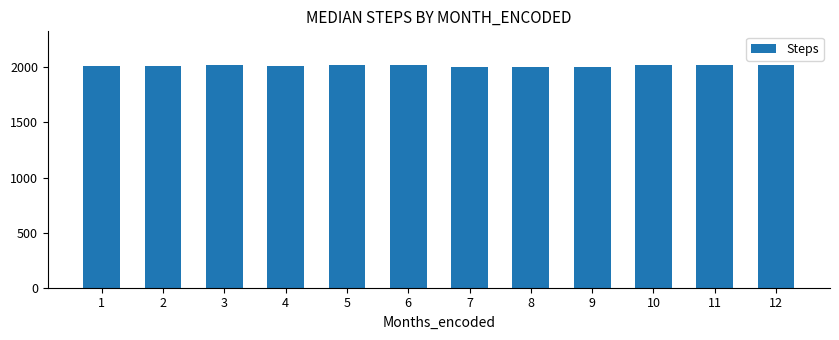

Approximately how many times larger is the value at 6 compared to 12?

1.0